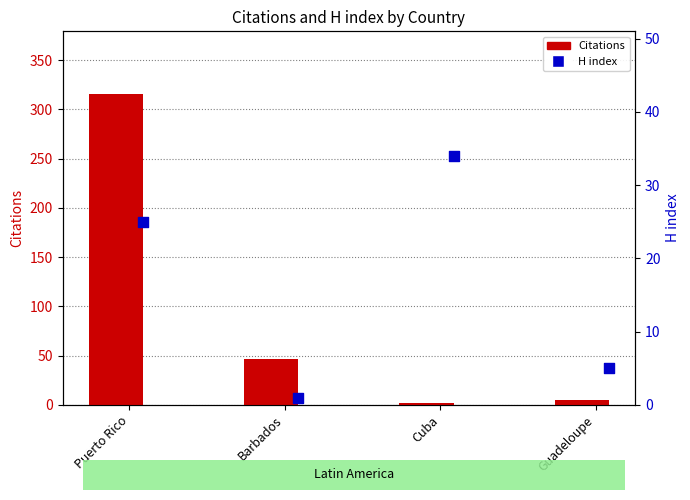

Is the value of Citations at Puerto Rico greater than the value of H index at Puerto Rico?

Yes